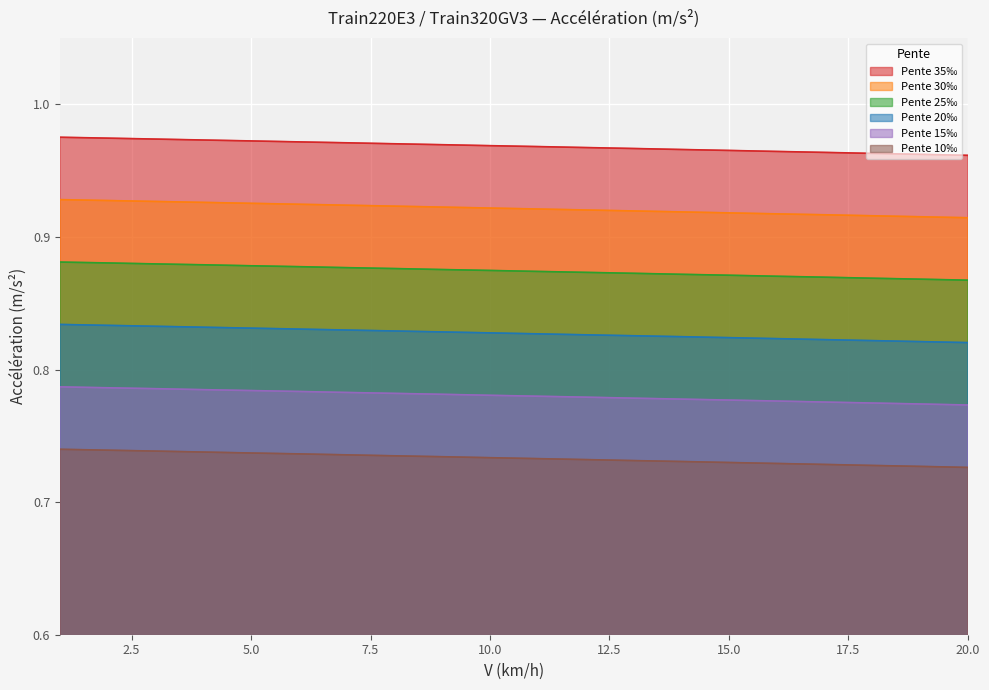

True or false: Pente 10‰ and Pente 25‰ cross at least once.

False